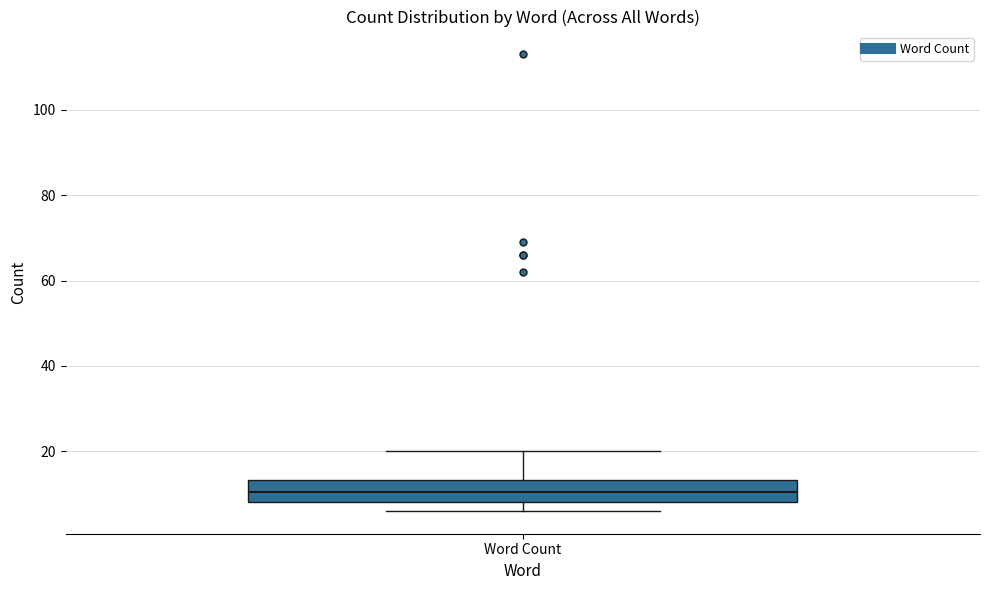

Transcribe this box plot: give where the median line is, the range the box spans, and where the two whiskers end, as read against the y-axis. The values are not printed on the chart, so give them approximately, as read against the axis.

median 10, box 8 to 14, whiskers 6 to 20